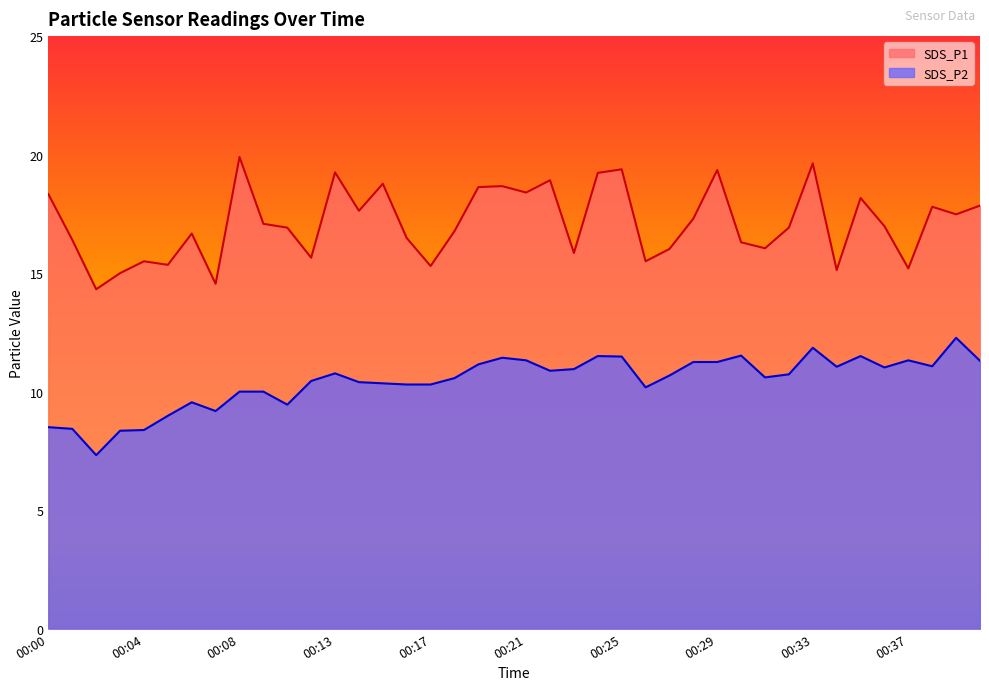

What is the total value across all series at 00:12?

26.1